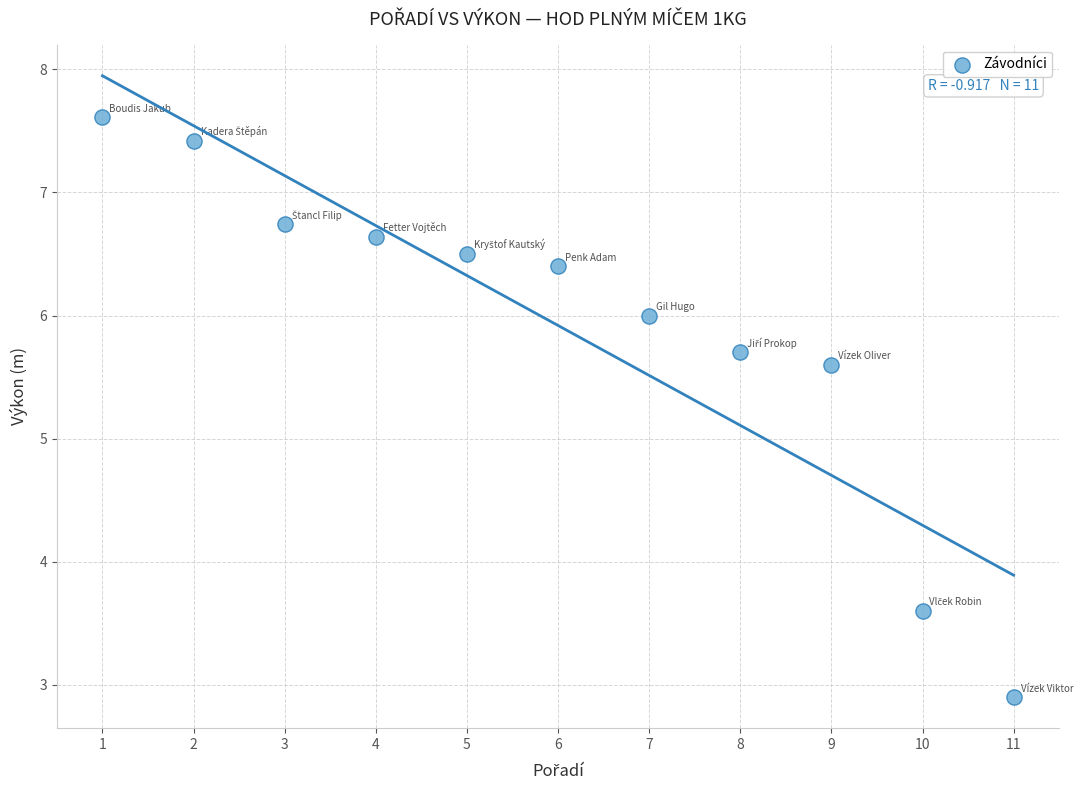

What is the range of Y values (max minus min)?

4.7